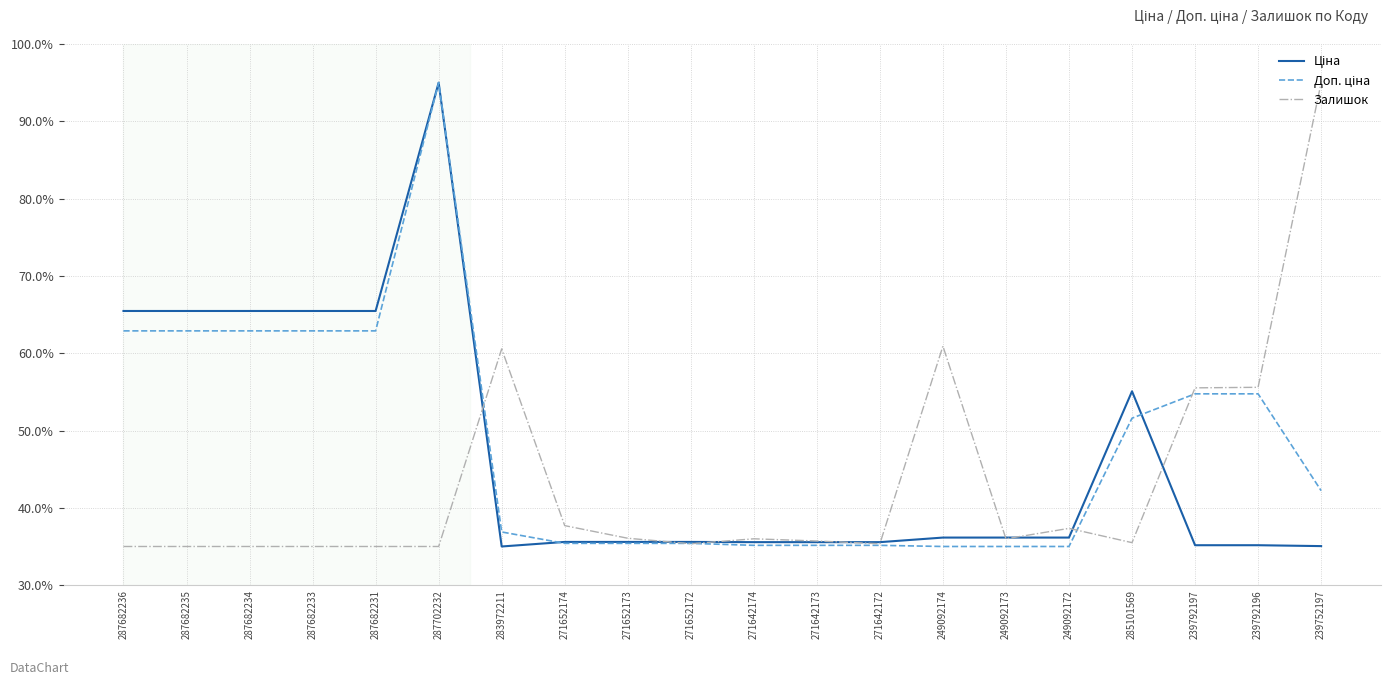

What position from the right is 271642174?

10